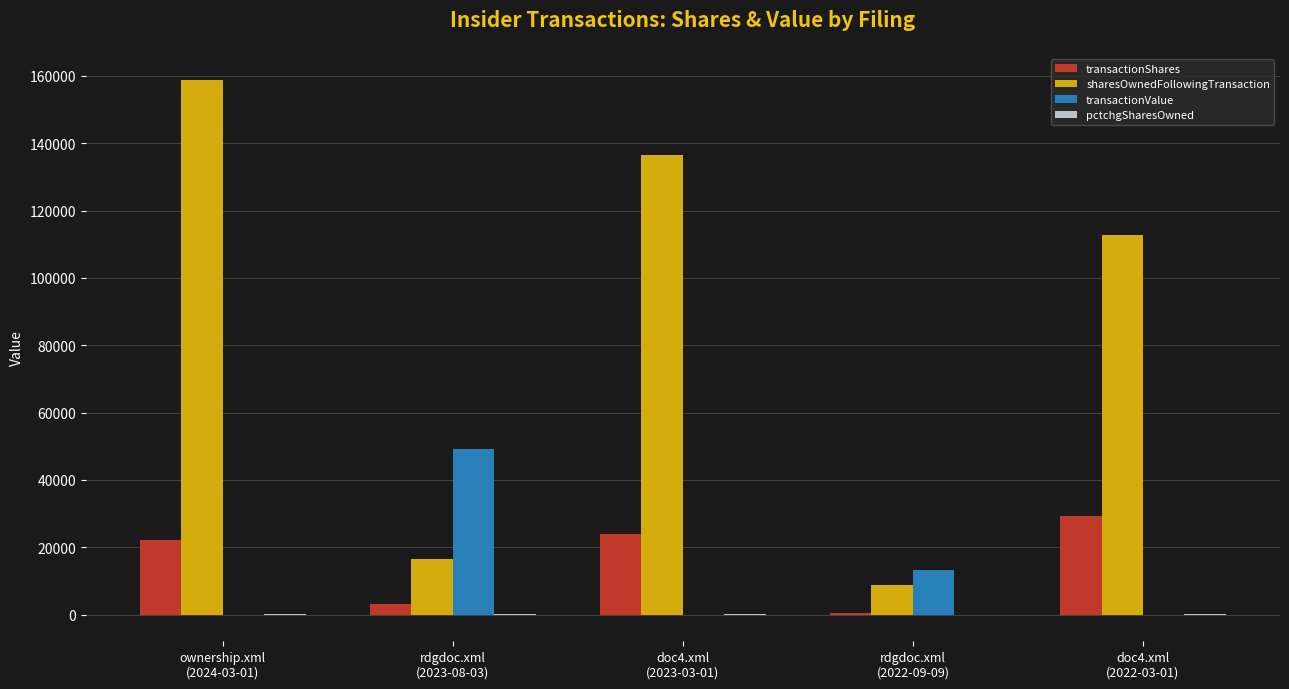

Which series has the largest total across all categories?

sharesOwnedFollowingTransaction